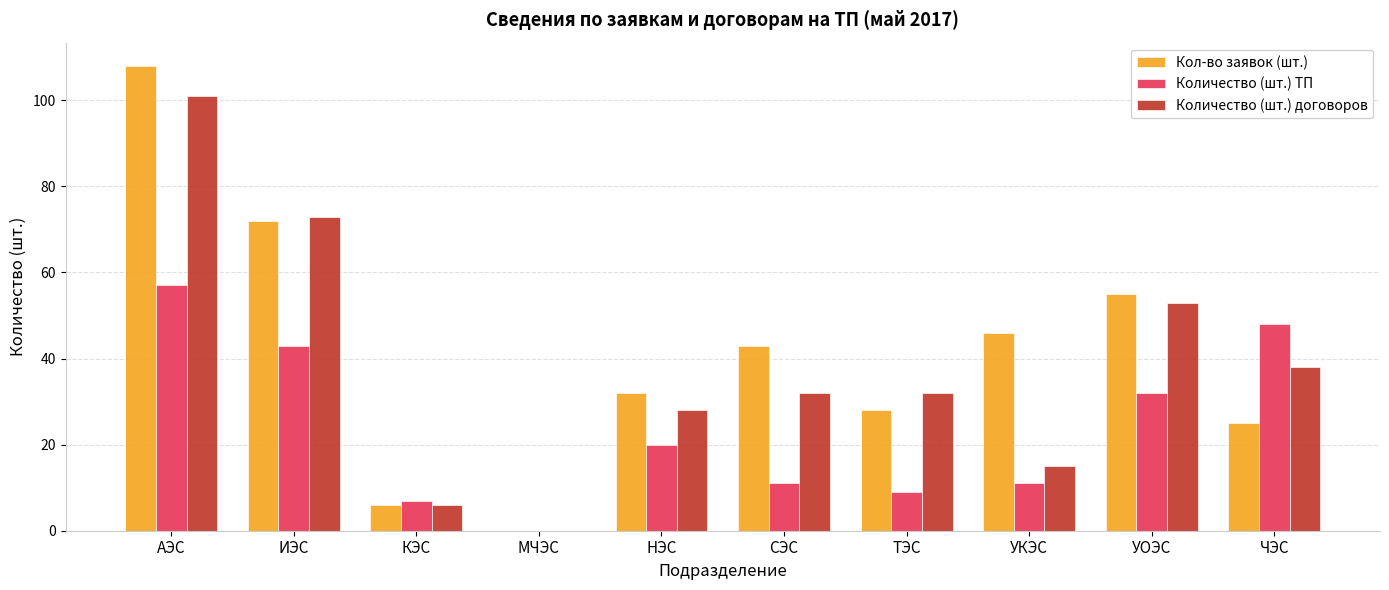

The Кол-во заявок (шт.) series shows 28 at ТЭС. True or false?

True